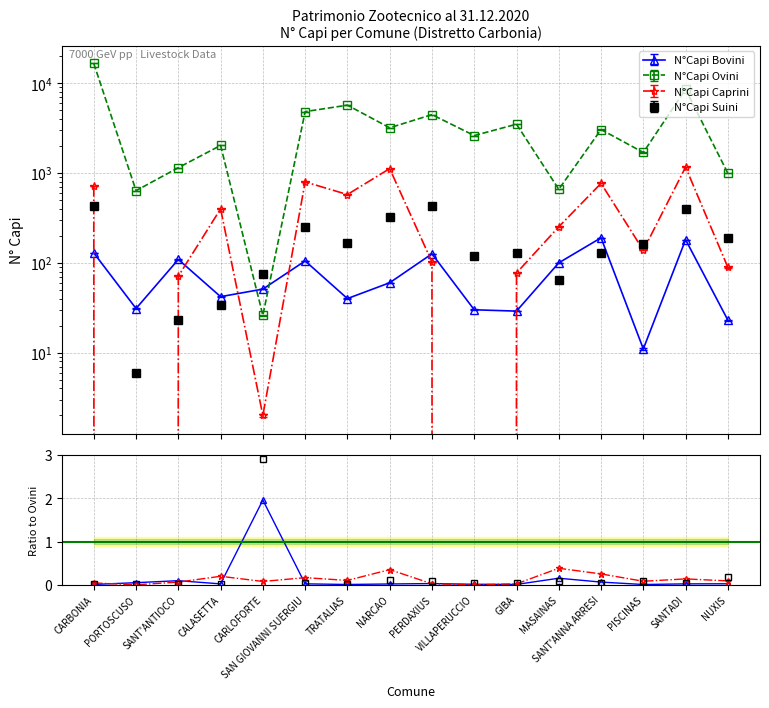

Reading right to left, what are all the values shown in this chart?

N°Capi Bovini: NUXIS=0.0	SANTADI=0.0	PISCINAS=0.0	SANT'ANNA ARRESI=0.1	MASAINAS=0.2	GIBA=0.0	VILLAPERUCCIO=0.0	PERDAXIUS=0.0	NARCAO=0.0	TRATALIAS=0.0	SAN GIOVANNI SUERGIU=0.0	CARLOFORTE=2.0	CALASETTA=0.0	SANT'ANTIOCO=0.1	PORTOSCUSO=0.0	CARBONIA=0.0
N°Capi Caprini: NUXIS=0.1	SANTADI=0.1	PISCINAS=0.1	SANT'ANNA ARRESI=0.3	MASAINAS=0.4	GIBA=0.0	VILLAPERUCCIO=0.0	PERDAXIUS=0.0	NARCAO=0.4	TRATALIAS=0.1	SAN GIOVANNI SUERGIU=0.2	CARLOFORTE=0.1	CALASETTA=0.2	SANT'ANTIOCO=0.1	PORTOSCUSO=0.0	CARBONIA=0.0
N°Capi Suini: NUXIS=0.2	SANTADI=0.0	PISCINAS=0.1	SANT'ANNA ARRESI=0.0	MASAINAS=0.1	GIBA=0.0	VILLAPERUCCIO=0.0	PERDAXIUS=0.1	NARCAO=0.1	TRATALIAS=0.0	SAN GIOVANNI SUERGIU=0.1	CARLOFORTE=2.9	CALASETTA=0.0	SANT'ANTIOCO=0.0	PORTOSCUSO=0.0	CARBONIA=0.0